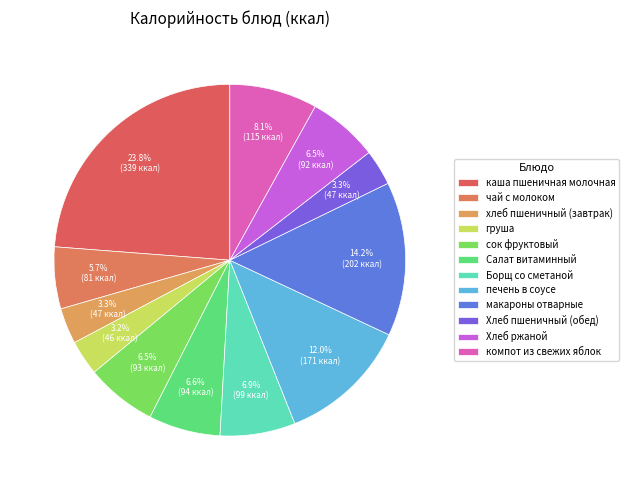

Does any single category account for the majority?

No